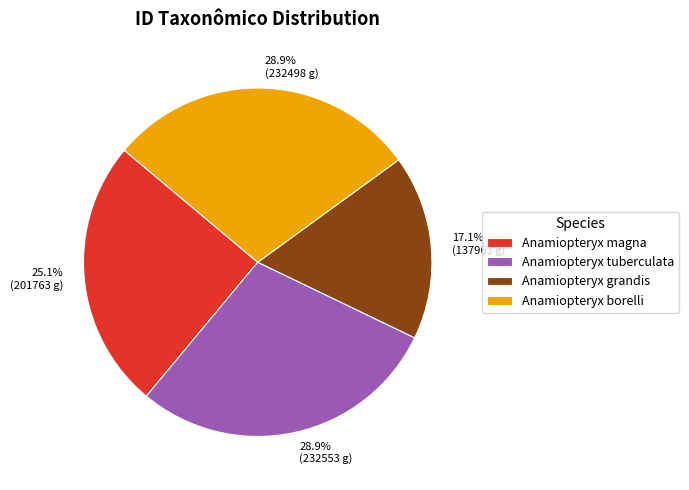

What is the smallest slice in the pie chart?

Anamiopteryx grandis